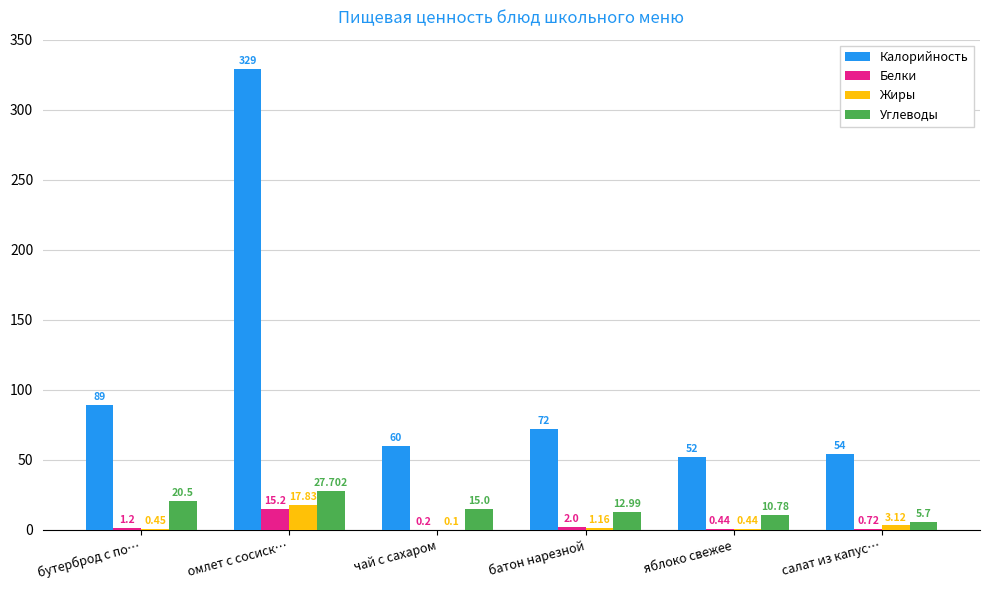

What are all the series names shown in the legend?

Калорийность, Белки, Жиры, Углеводы